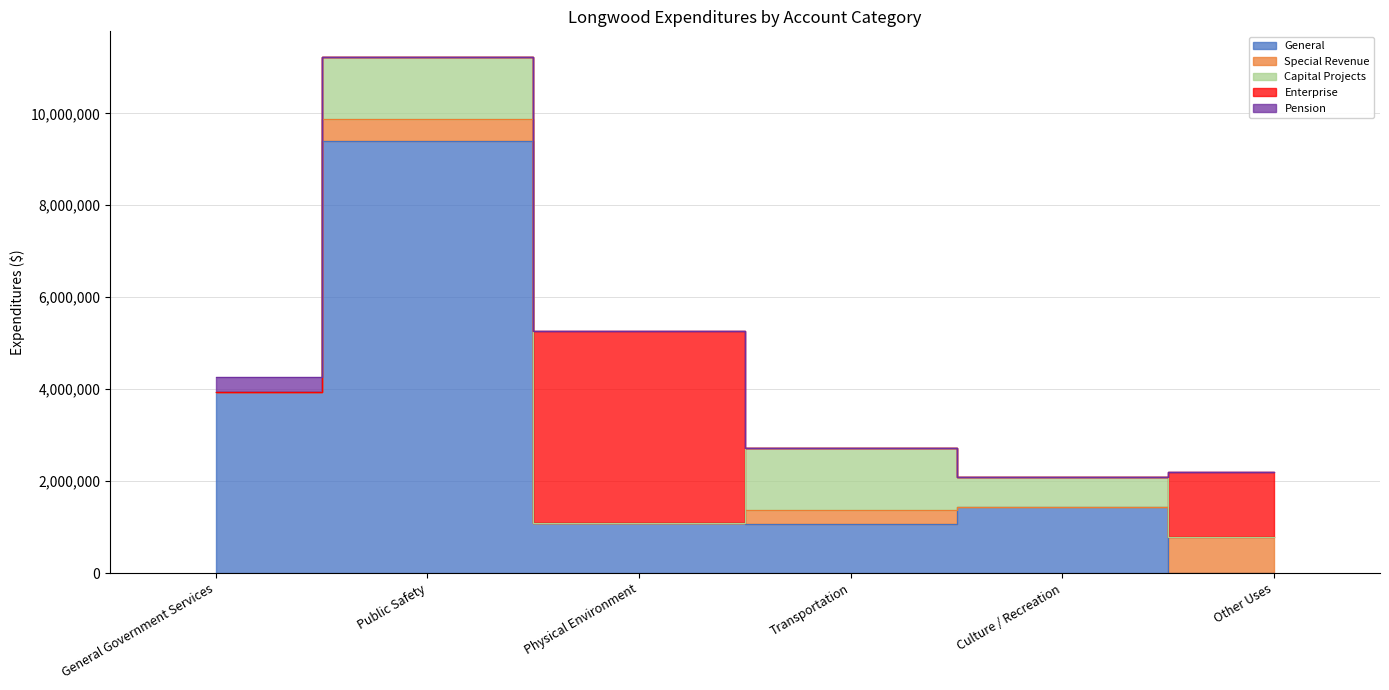

Is the value of Enterprise at General Government Services greater than the value of Pension at Physical Environment?

No